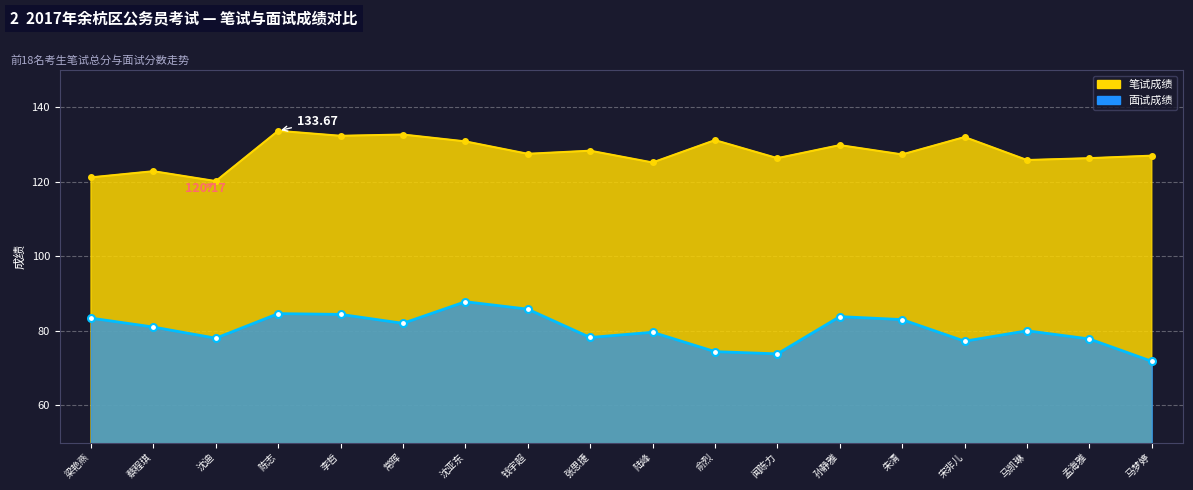

True or false: 面试成绩 and 笔试成绩 cross at least once.

False